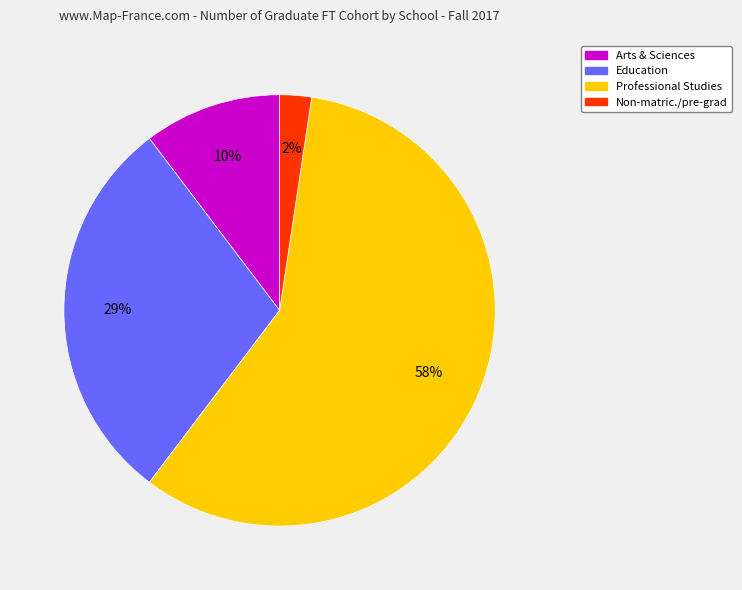

To the nearest percent, what is the difference between the Professional Studies and Education slice percentages?

29%